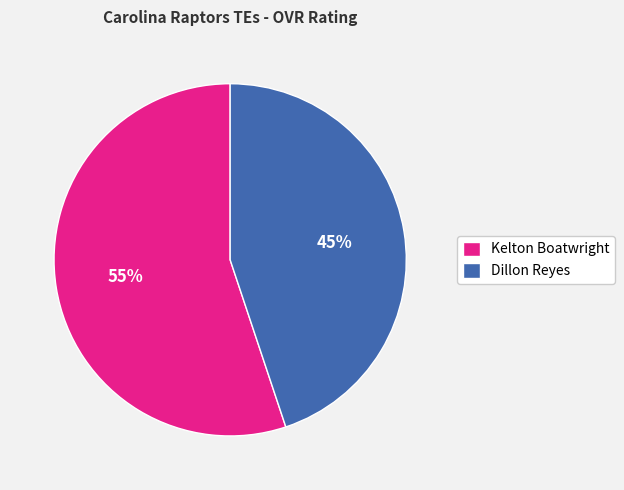

Is the sum of Dillon Reyes and Kelton Boatwright greater than half?

Yes